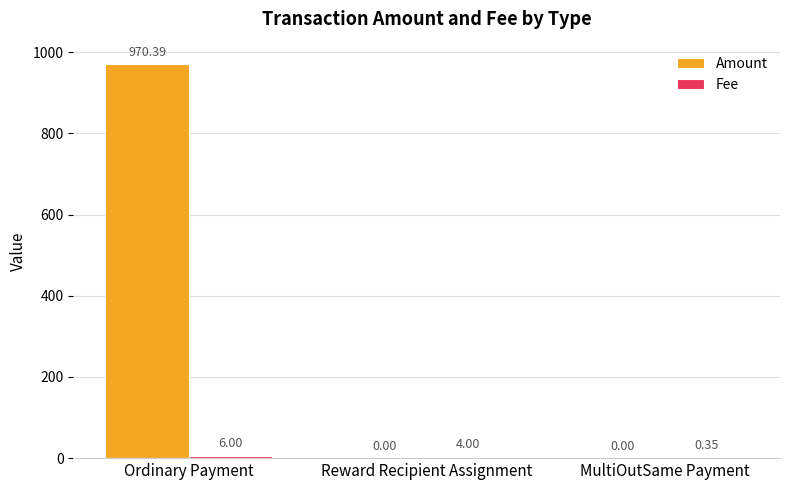

Are the bars horizontal?

No